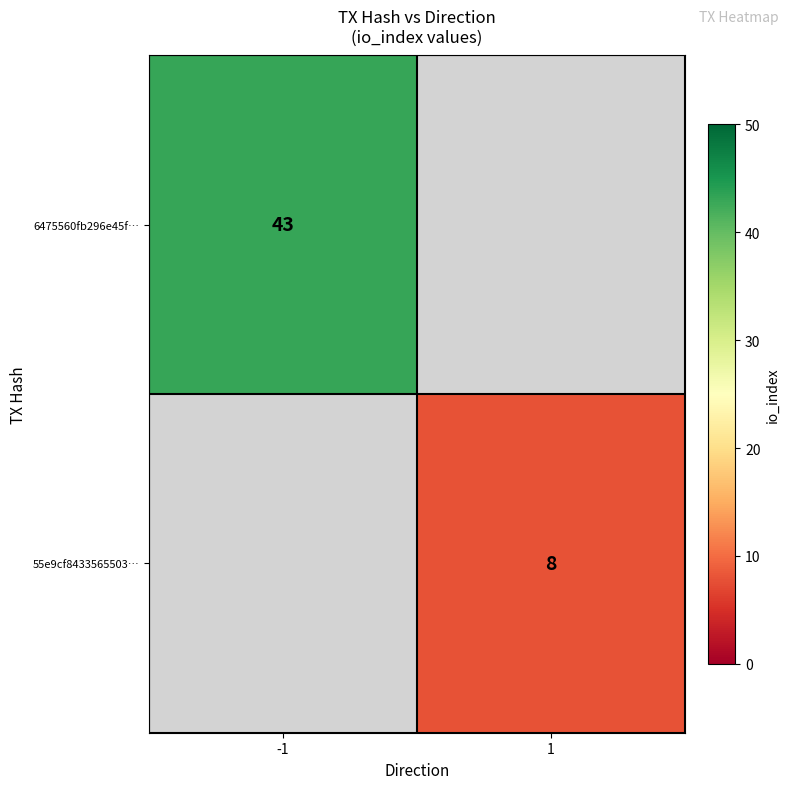

The 6475560fb296e45f… series shows 69.2 at -1. True or false?

False